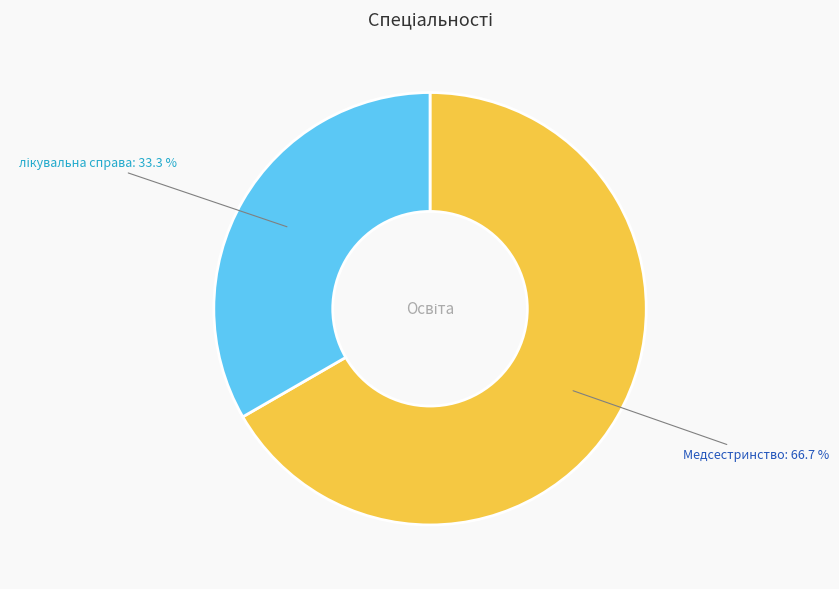

Does any single category account for the majority?

Yes